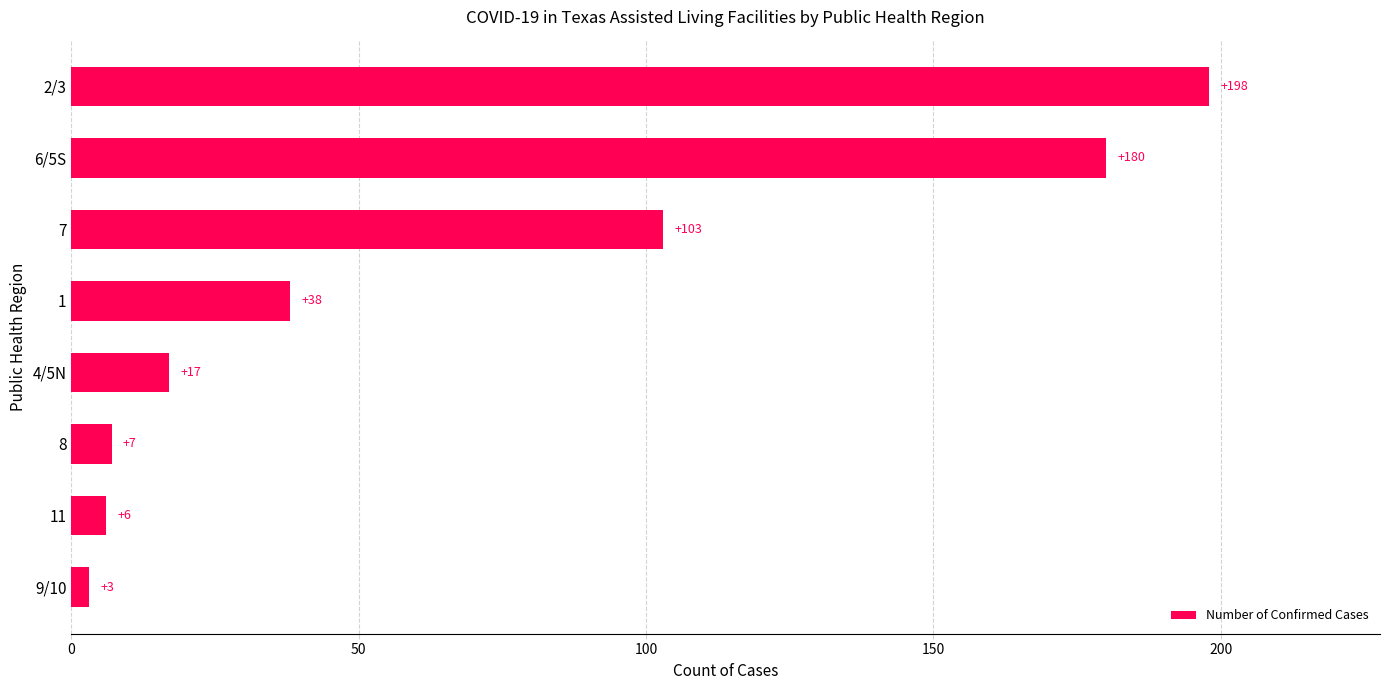

What is the maximum value shown in the chart?

198